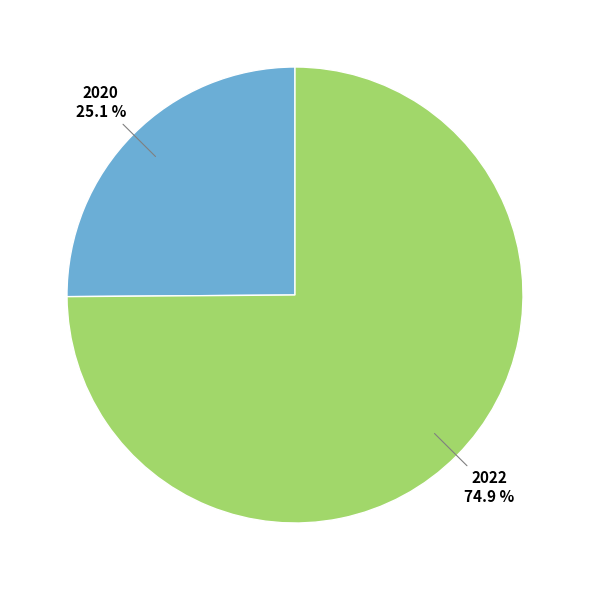

Is there a majority slice in this chart?

Yes